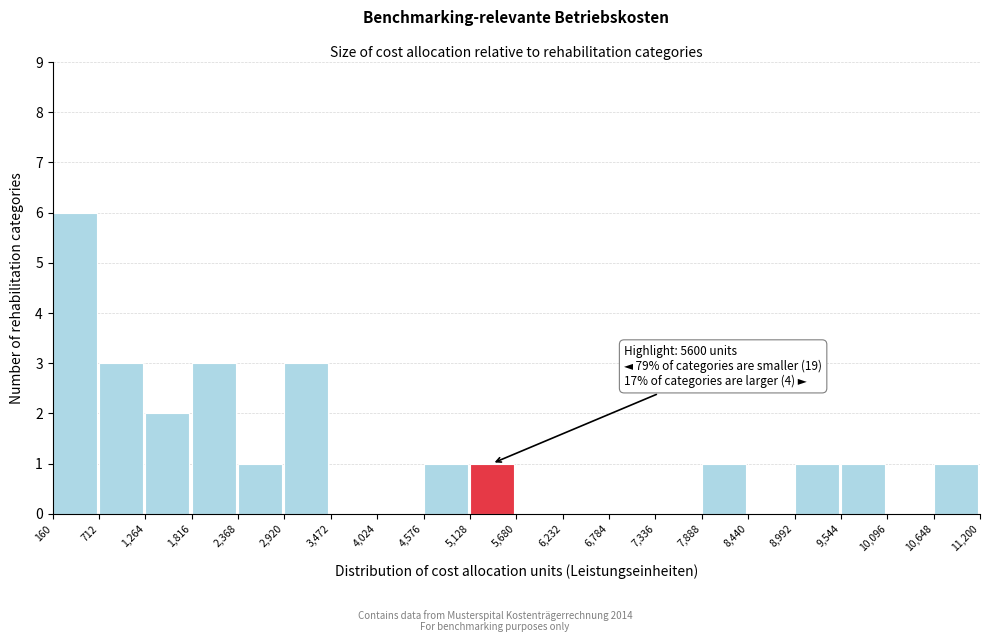

Over which range of the x-axis is the bar tallest?

160 to 712